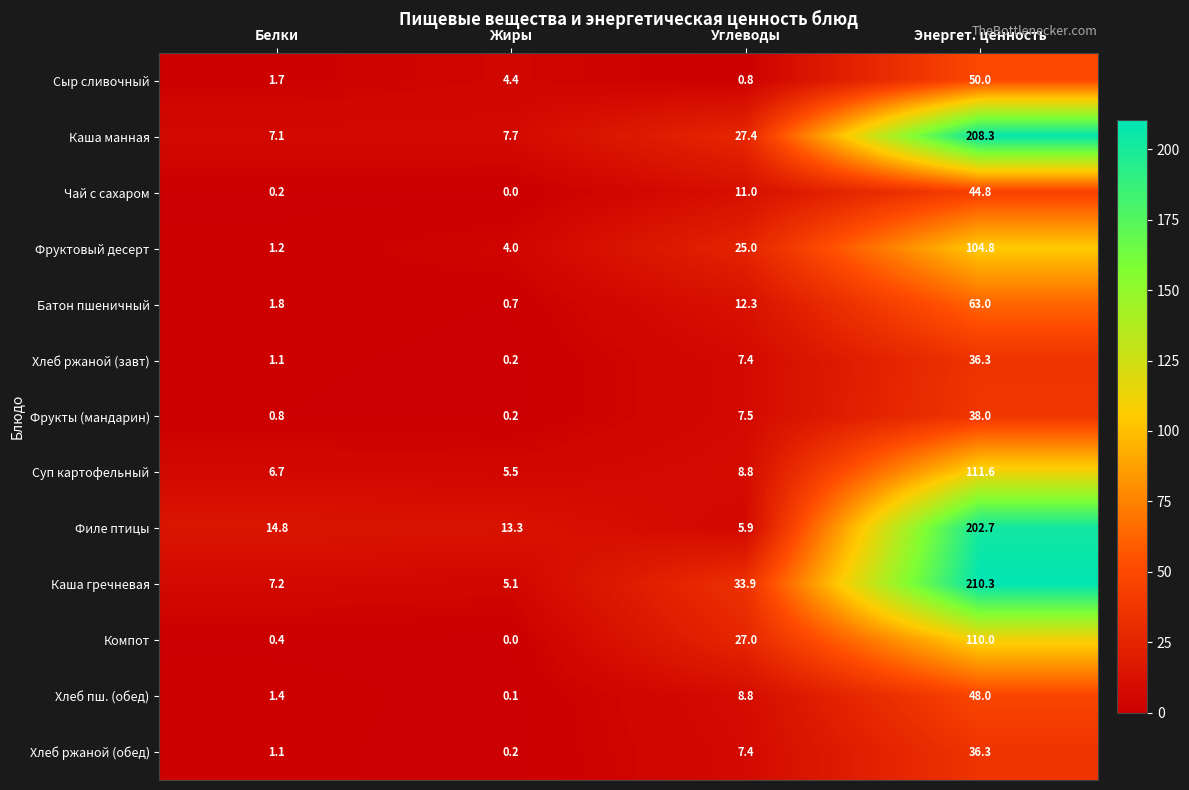

At which category does the chart reach its peak across all series?

Энергет. ценность